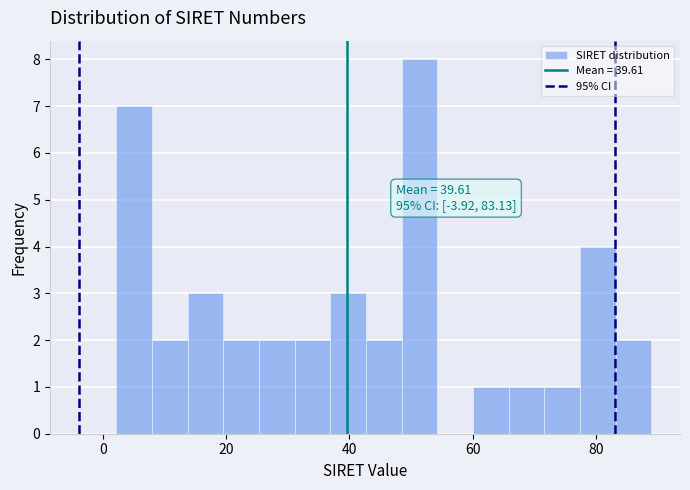

Around what value on the x-axis is the tallest bar? Give the approximate position of its centre, as read against the axis.

52